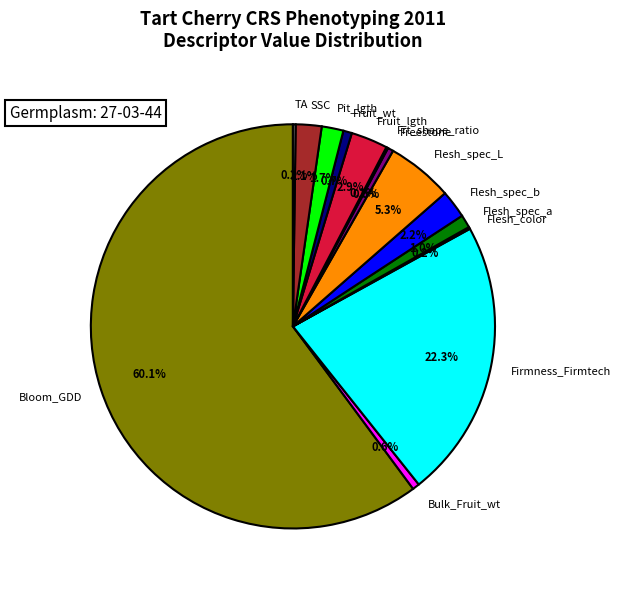

What percentage is the Flesh_spec_b slice, to the nearest percent?

2%